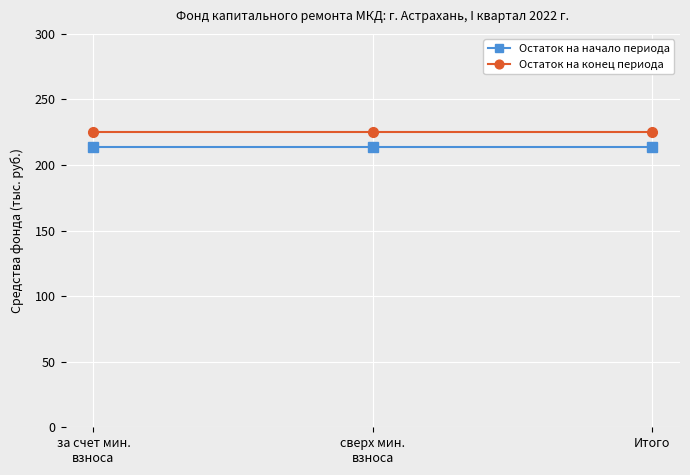

Reading left to right, transcribe all the data shown in this chart.

Остаток на начало периода: 214.0	214.0	214.0
Остаток на конец периода: 225.2	225.2	225.2